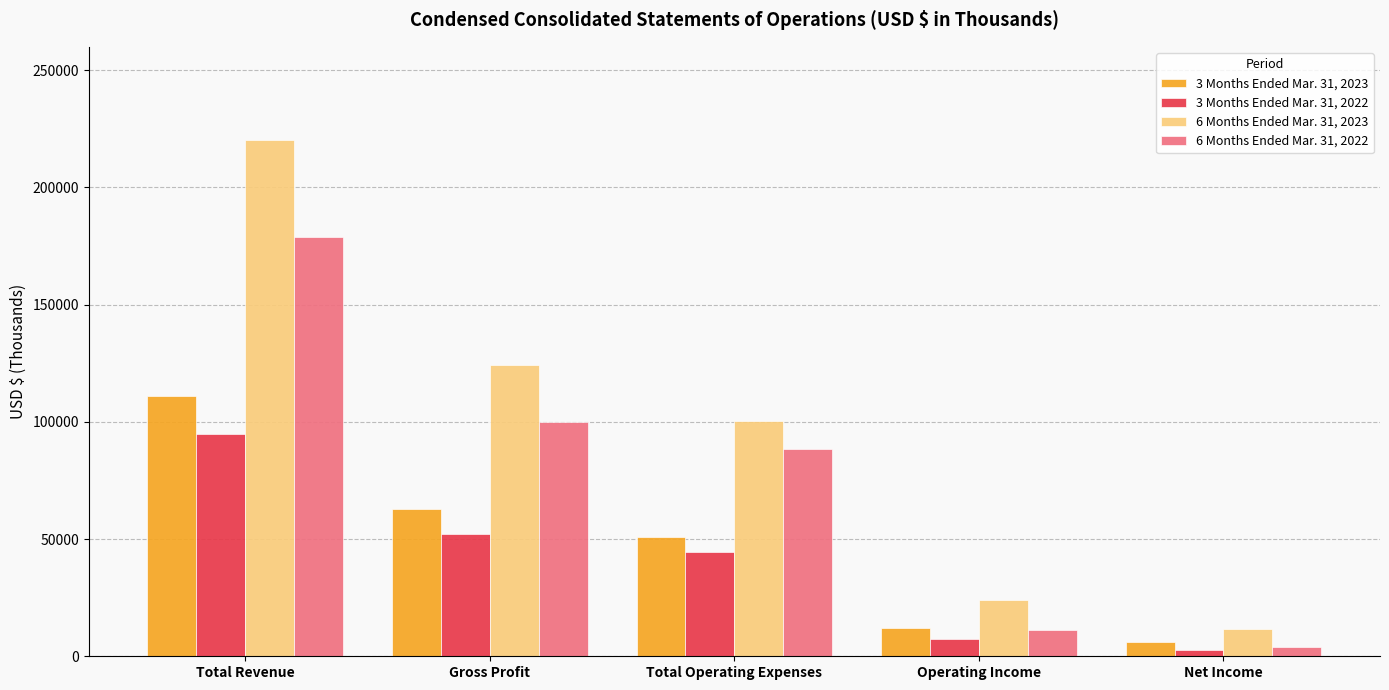

What position from the left is Total Operating Expenses?

3